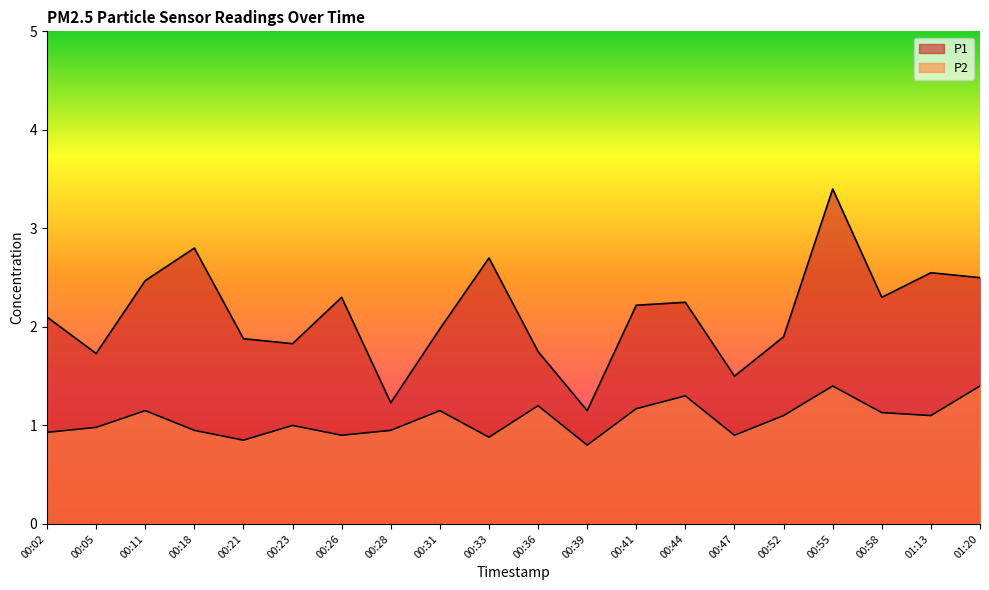

Reading left to right, extract all data points from this chart.

P1: 2.1	1.7	2.5	2.8	1.9	1.8	2.3	1.2	2.0	2.7	1.8	1.1	2.2	2.2	1.5	1.9	3.4	2.3	2.5	2.5
P2: 0.9	1.0	1.1	0.9	0.8	1.0	0.9	0.9	1.1	0.9	1.2	0.8	1.2	1.3	0.9	1.1	1.4	1.1	1.1	1.4